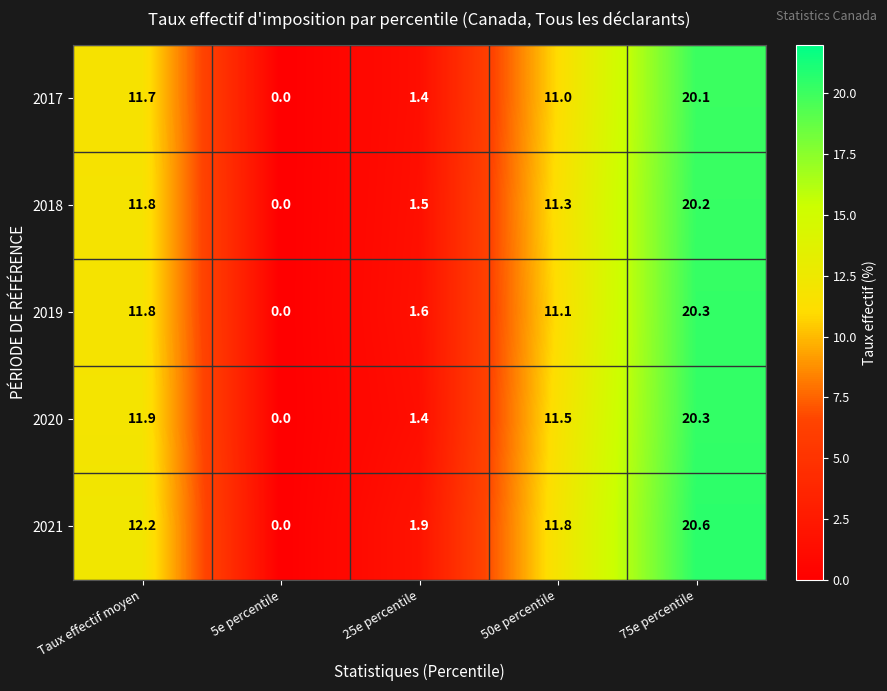

Where is 2021 nearest to the value 10?

50e percentile